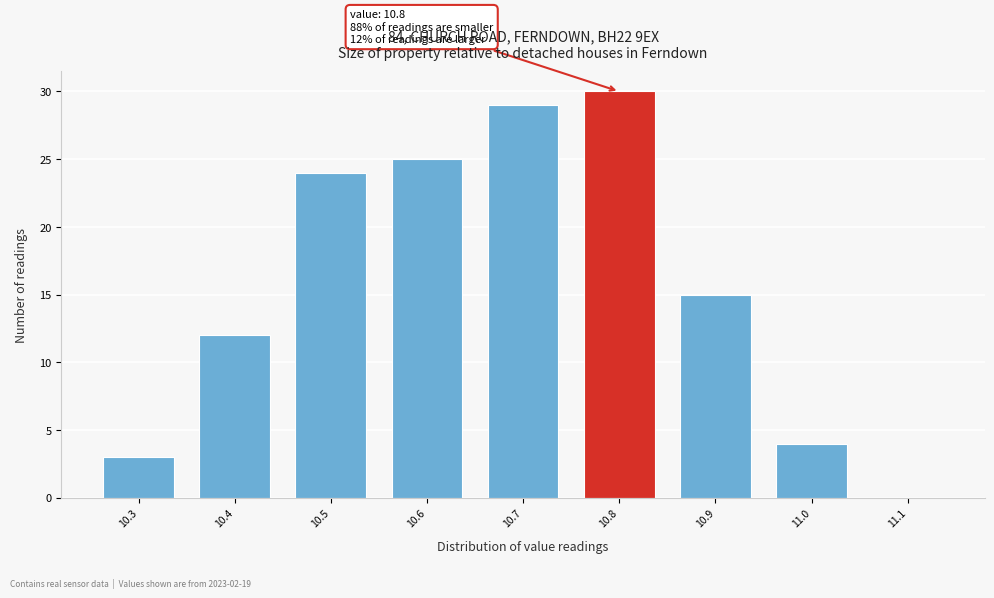

Over which range of the x-axis is the bar tallest?

10.75 to 10.85